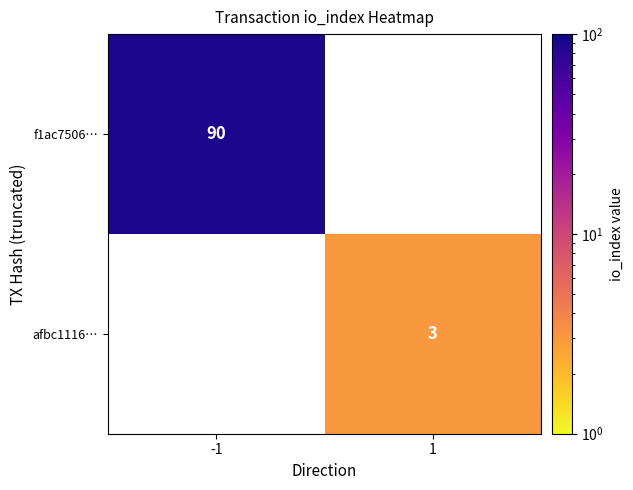

The value of f1ac7506… at -1 is 90. True or false?

True